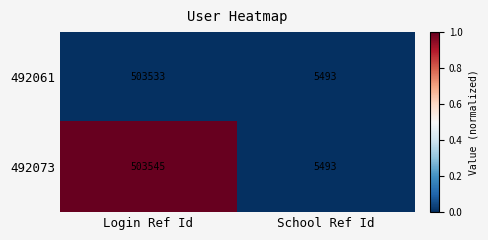

The value of 492061 at Login Ref Id is 503533. True or false?

True